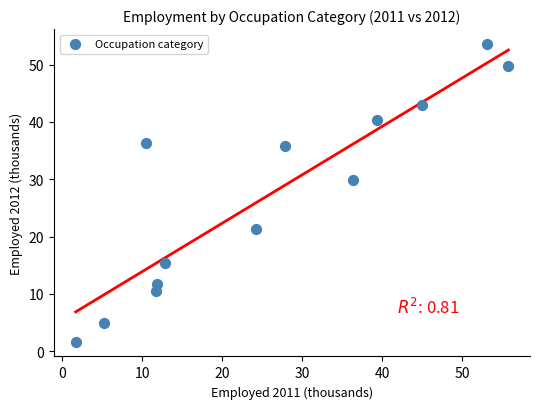

What Y value in the scatter plot is closest to 27?

29.8